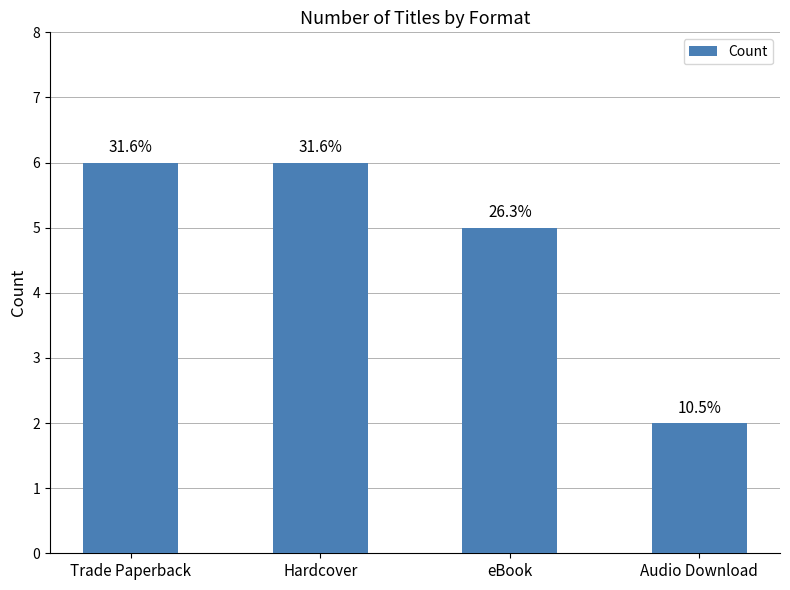

Which label corresponds to the smallest value in the chart?

Audio Download